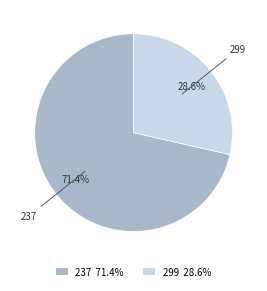

Rank the categories by value from lowest to highest.

299, 237